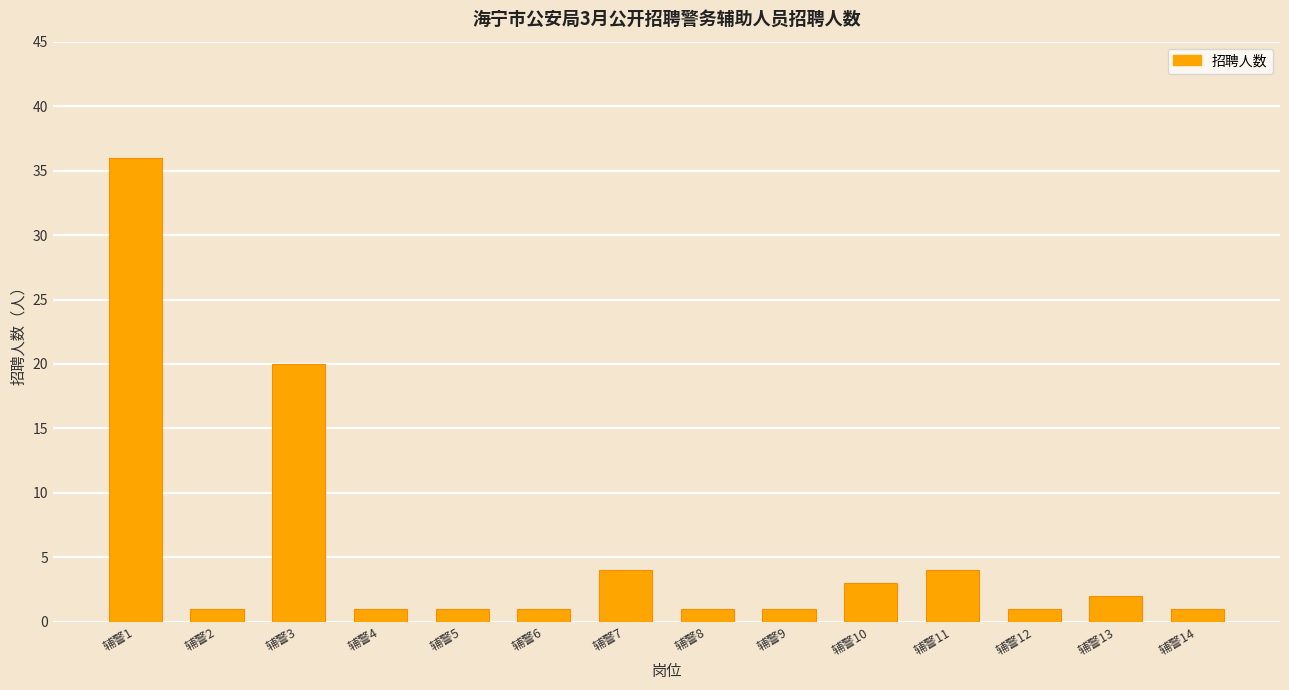

What is the average value?

6